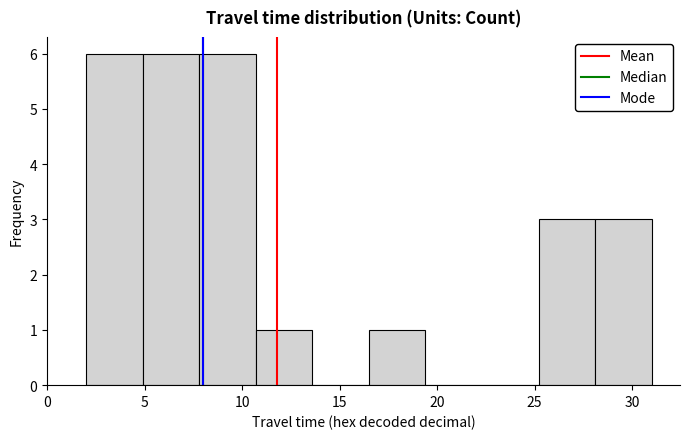

Reading left to right, transcribe this chart: for each bar, give the range it covers on the x-axis and its height. Neither the bar edges nor the heights are printed on the chart, so give them approximately, as read against the axes.

2.0 to 4.9: 6
4.9 to 7.8: 6
7.8 to 10.7: 6
10.7 to 13.6: 1
13.6 to 16.5: 0
16.5 to 19.4: 1
19.4 to 22.3: 0
22.3 to 25.2: 0
25.2 to 28.1: 3
28.1 to 31.0: 3